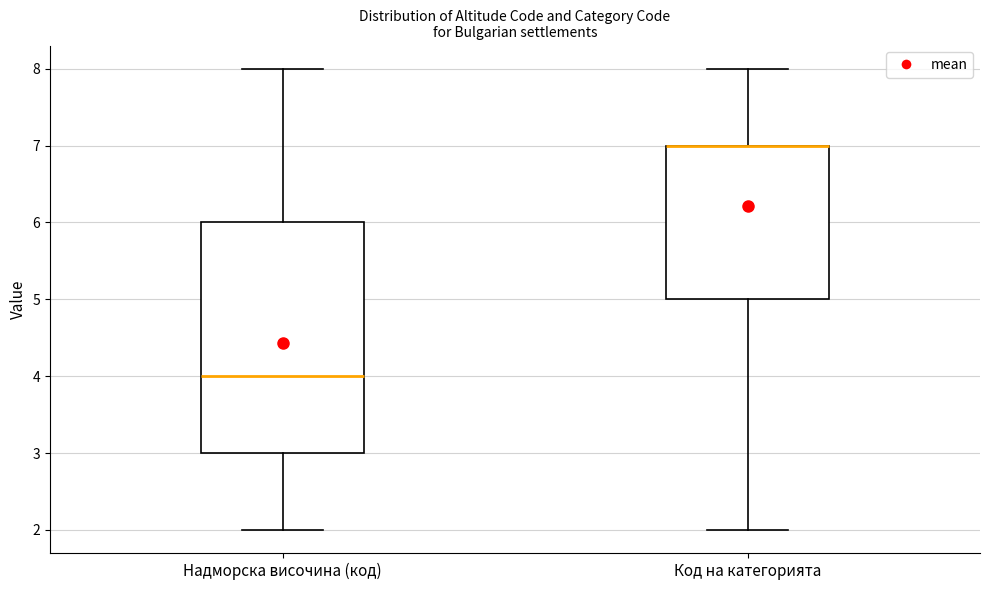

Where does the upper whisker of the box for Код на категорията end on the y-axis? The values are not printed on the chart, so give them approximately, as read against the axis.

8